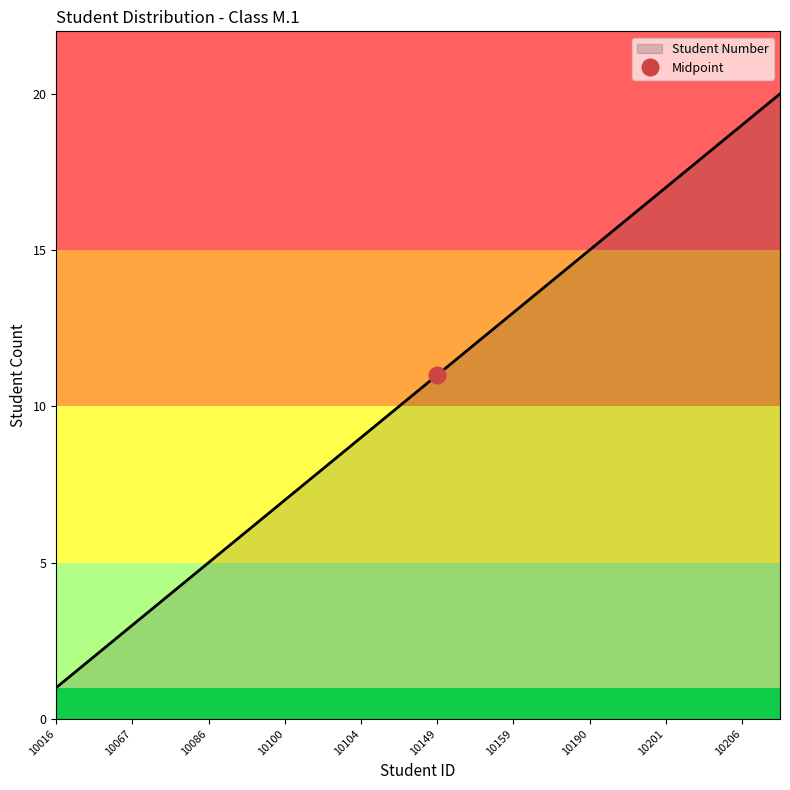

What is the maximum value shown in the chart?

20